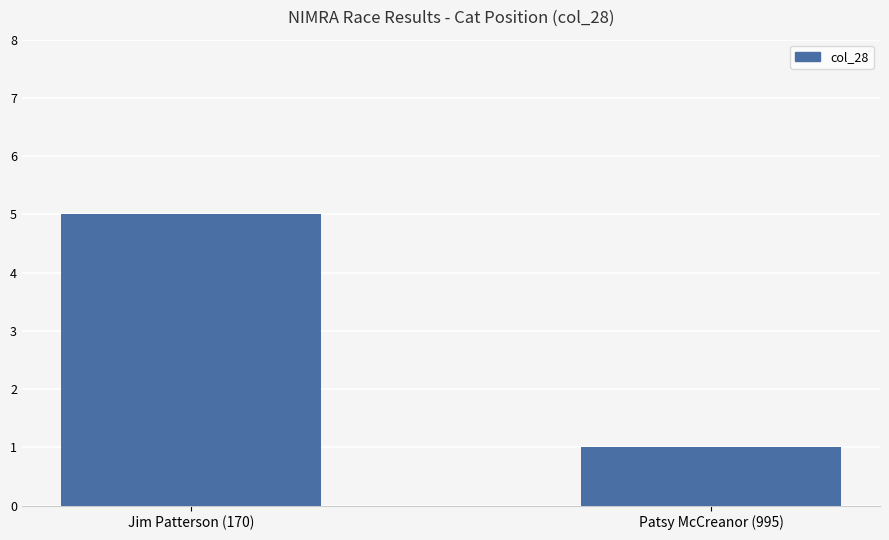

Approximately how many times larger is the value at Patsy McCreanor (995) compared to Jim Patterson (170)?

0.2